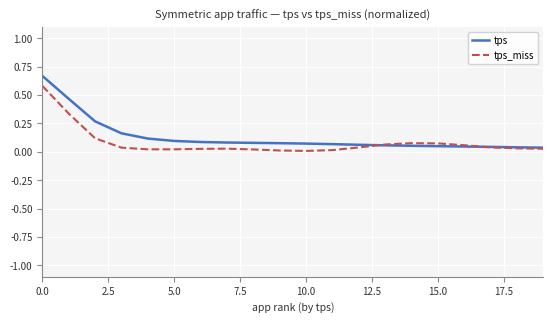

List the series in order of their peak value, highest first.

tps, tps_miss